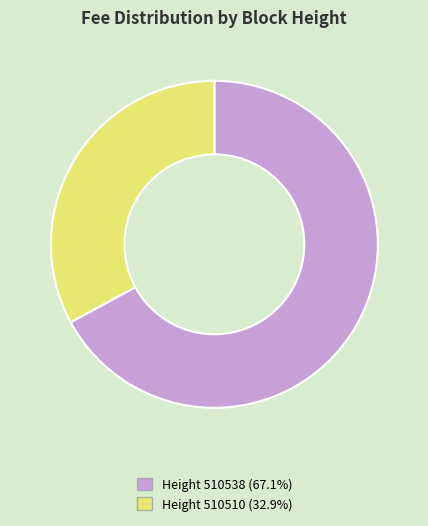

Is there any slice that represents more than half of the pie?

Yes